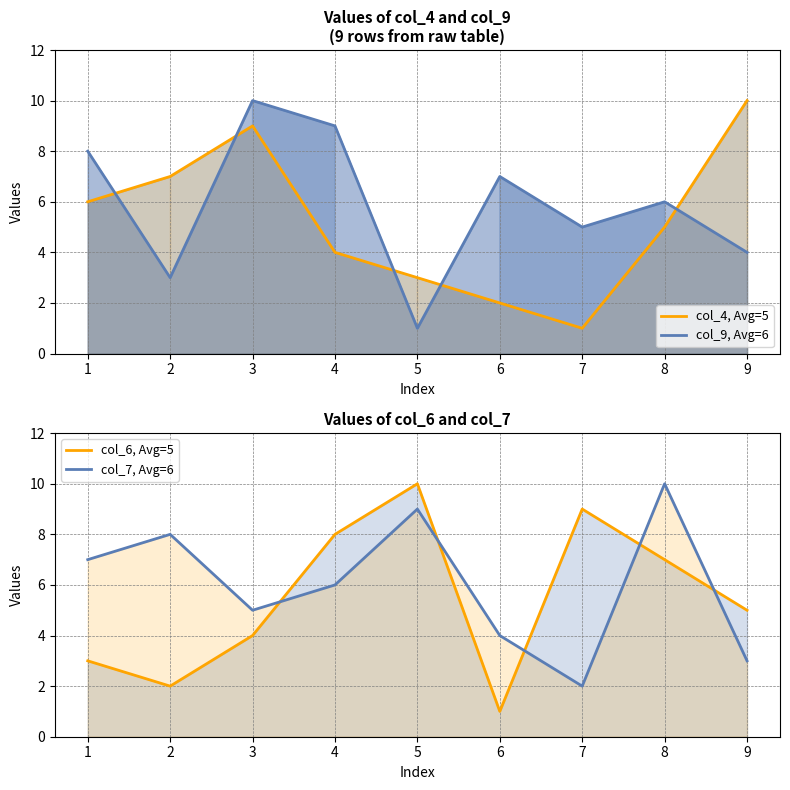

How many categories are shown in the chart?

9